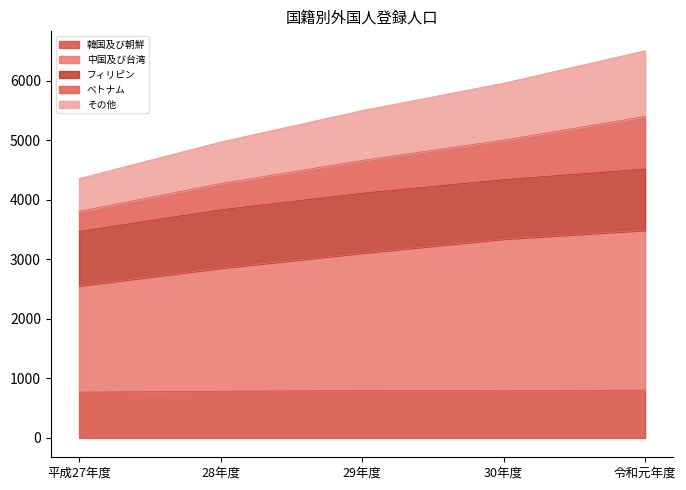

What is the lowest value of the 韓国及び朝鮮 series?

769